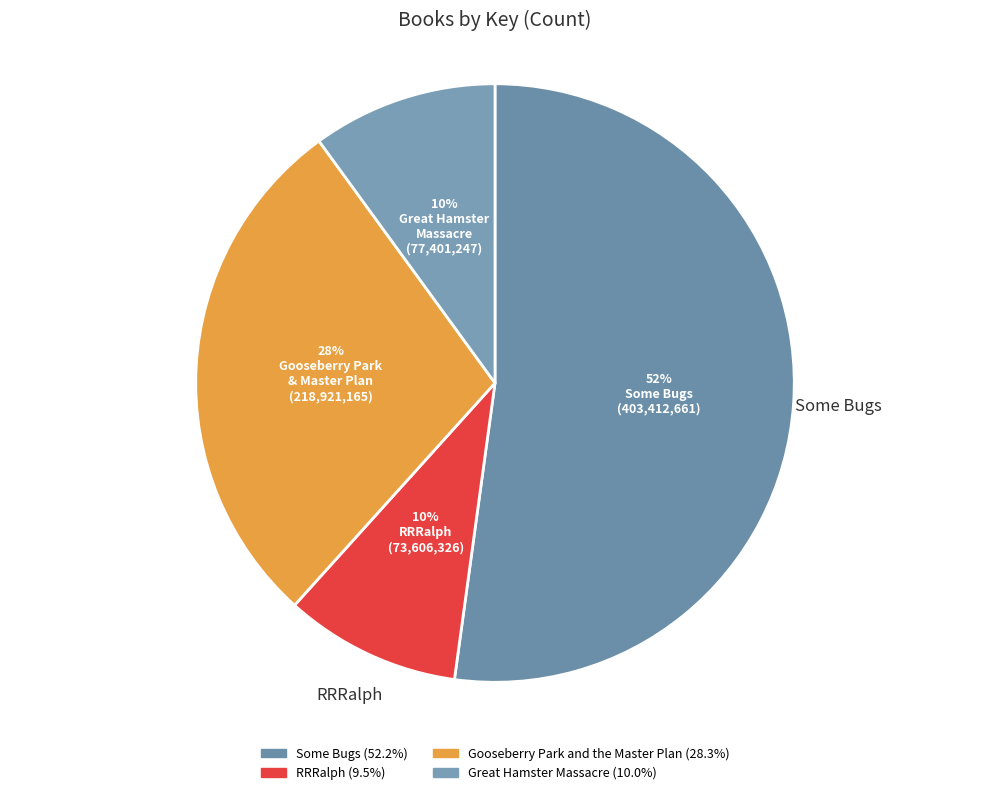

Approximately how many times larger is the value at RRRalph compared to Gooseberry Park and the Master Plan?

0.3